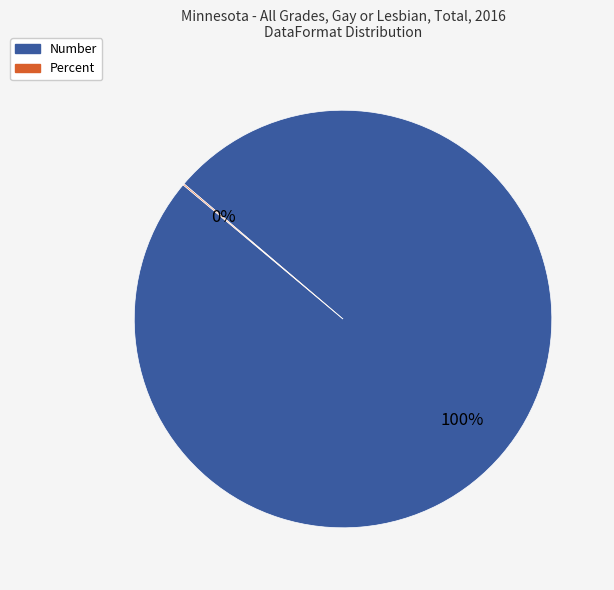

Does Number represent more than half of the total?

Yes